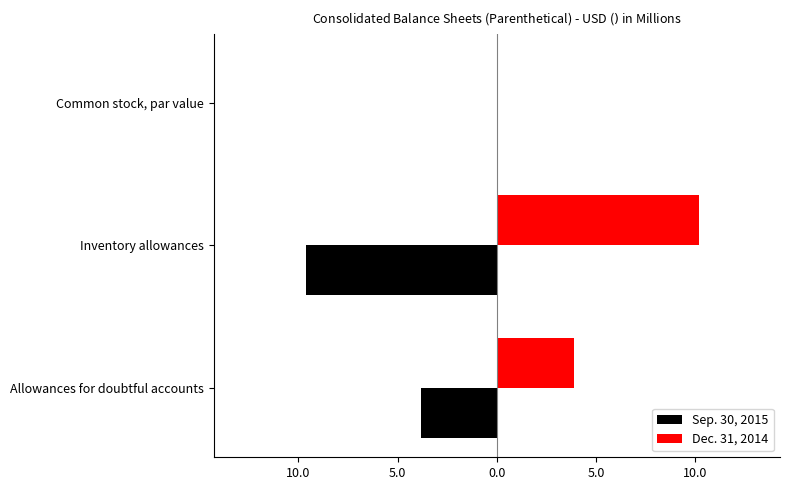

What are all the series names shown in the legend?

Sep. 30, 2015, Dec. 31, 2014